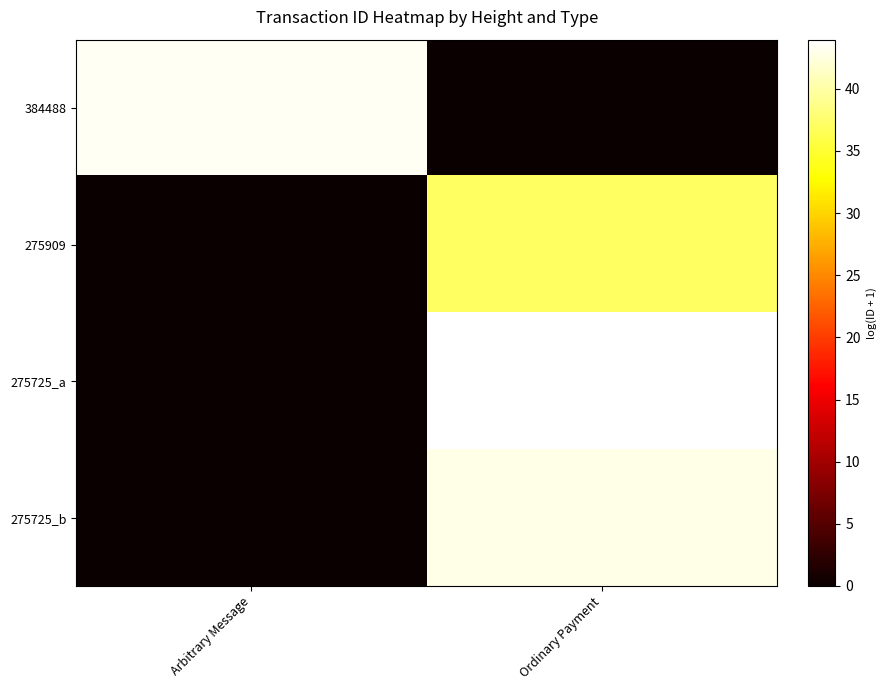

Which series changed the most between Arbitrary Message and Ordinary Payment?

275725_a